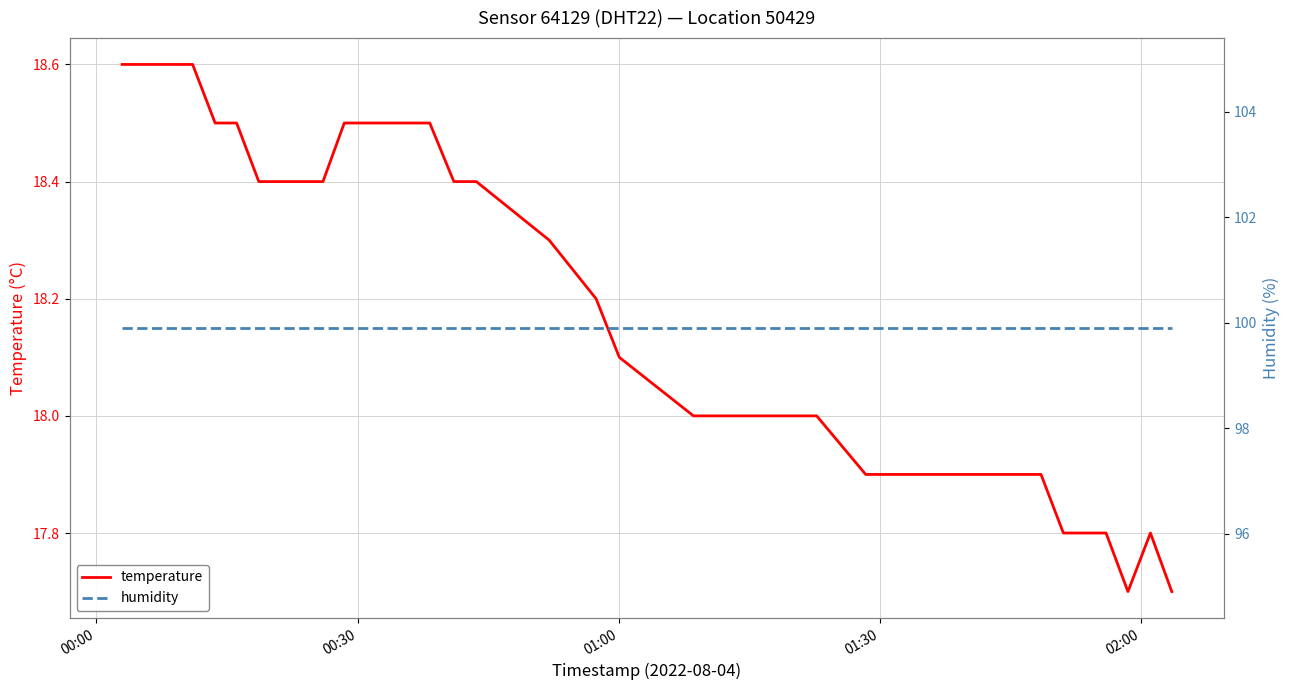

What is the lowest value of the temperature series?

17.7